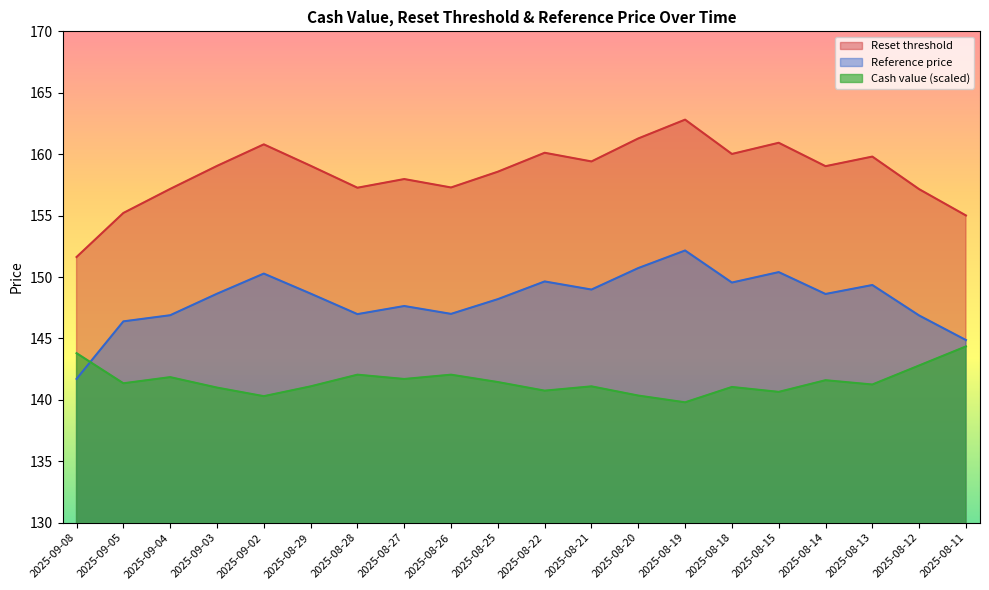

True or false: Reference price and Reset threshold cross at least once.

False